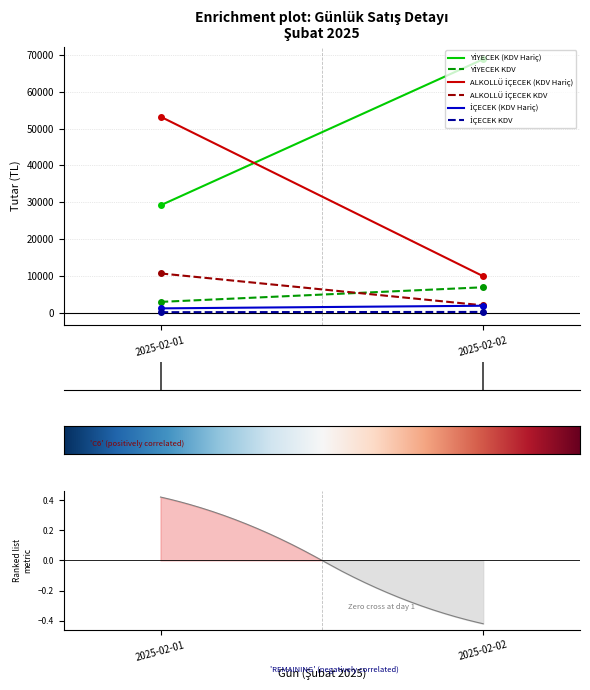

Reading left to right, transcribe all the data shown in this chart.

YİYECEK (KDV Hariç): 2025-02-01=29163.6	2025-02-02=68890.9
YİYECEK KDV: 2025-02-01=2916.4	2025-02-02=6889.1
ALKOLLÜ İÇECEK (KDV Hariç): 2025-02-01=53270.8	2025-02-02=9891.7
ALKOLLÜ İÇECEK KDV: 2025-02-01=10654.2	2025-02-02=1978.3
İÇECEK (KDV Hariç): 2025-02-01=1154.5	2025-02-02=1868.2
İÇECEK KDV: 2025-02-01=115.5	2025-02-02=186.8